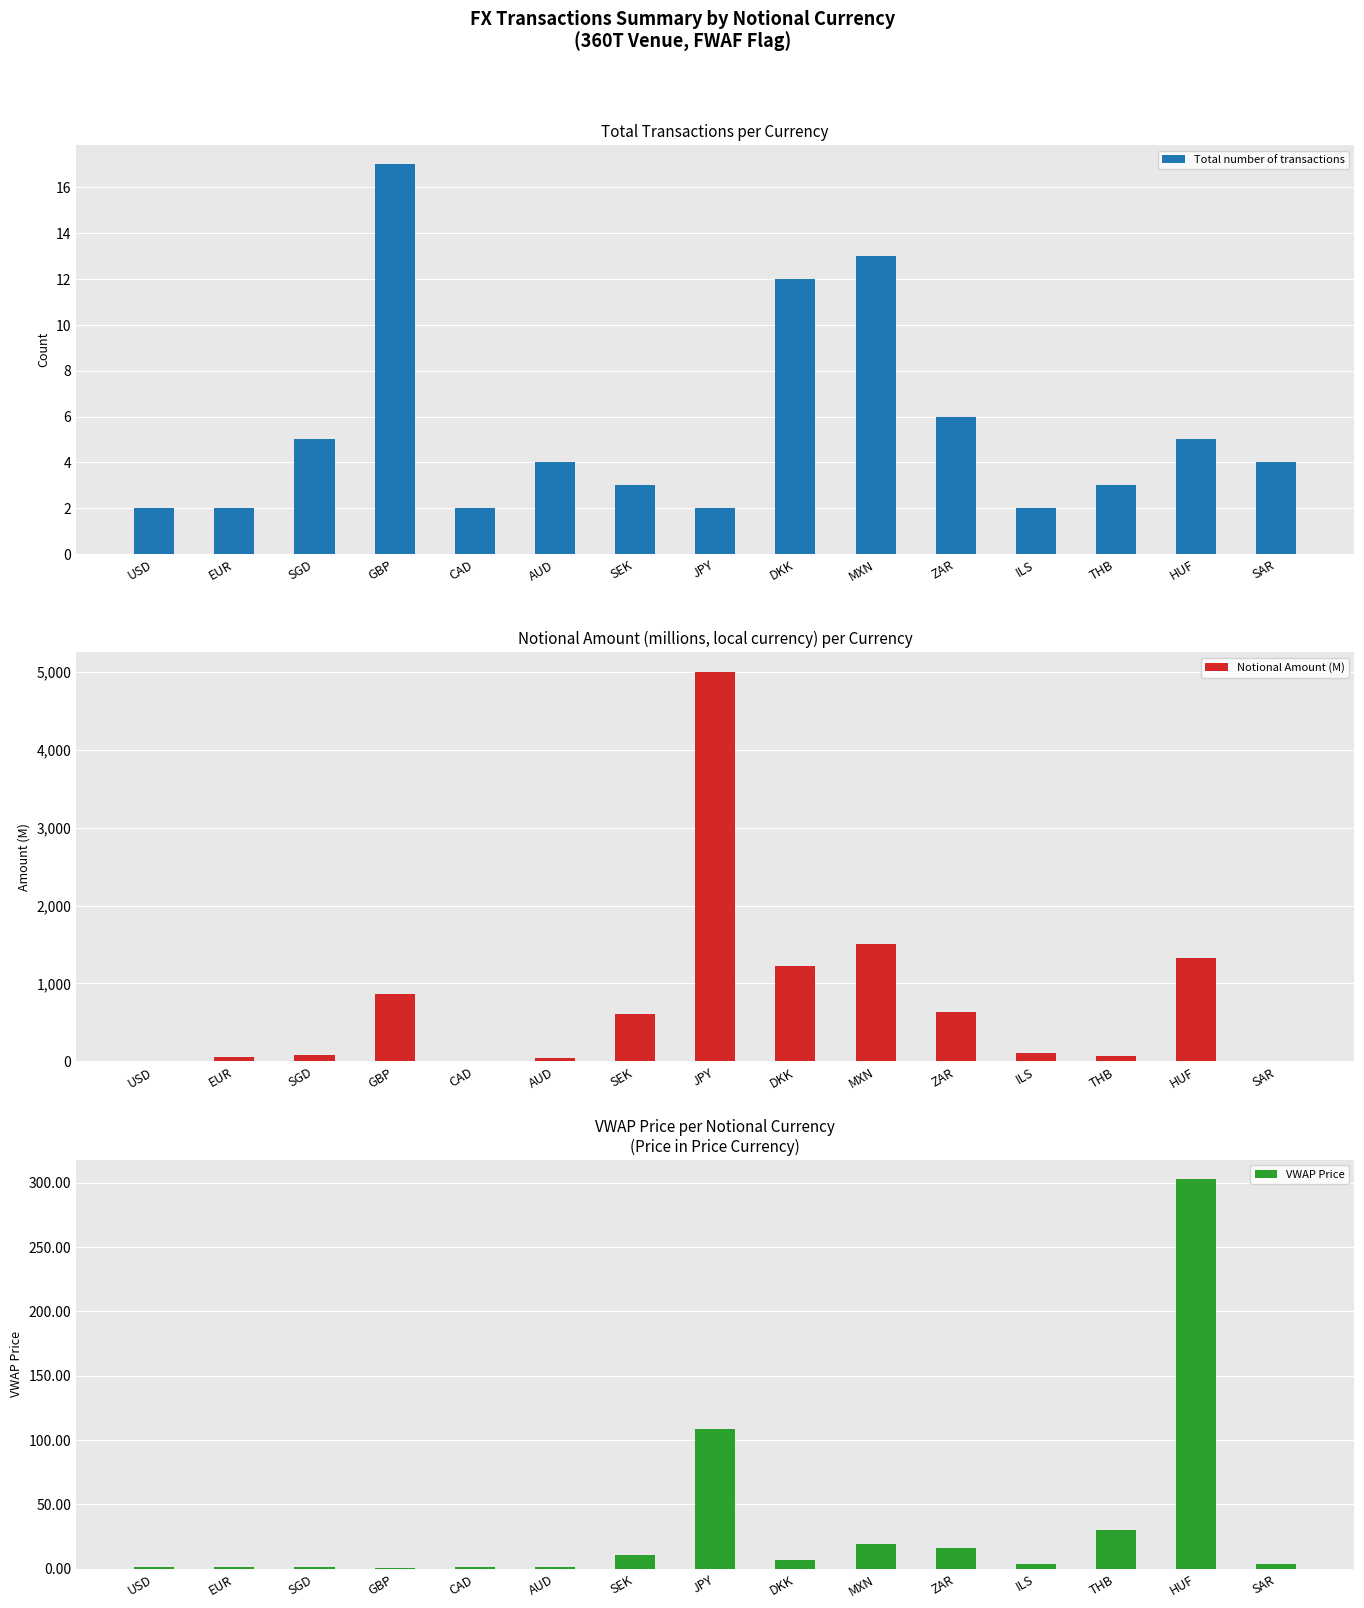

What is the label of the 10th bar from the right?

AUD